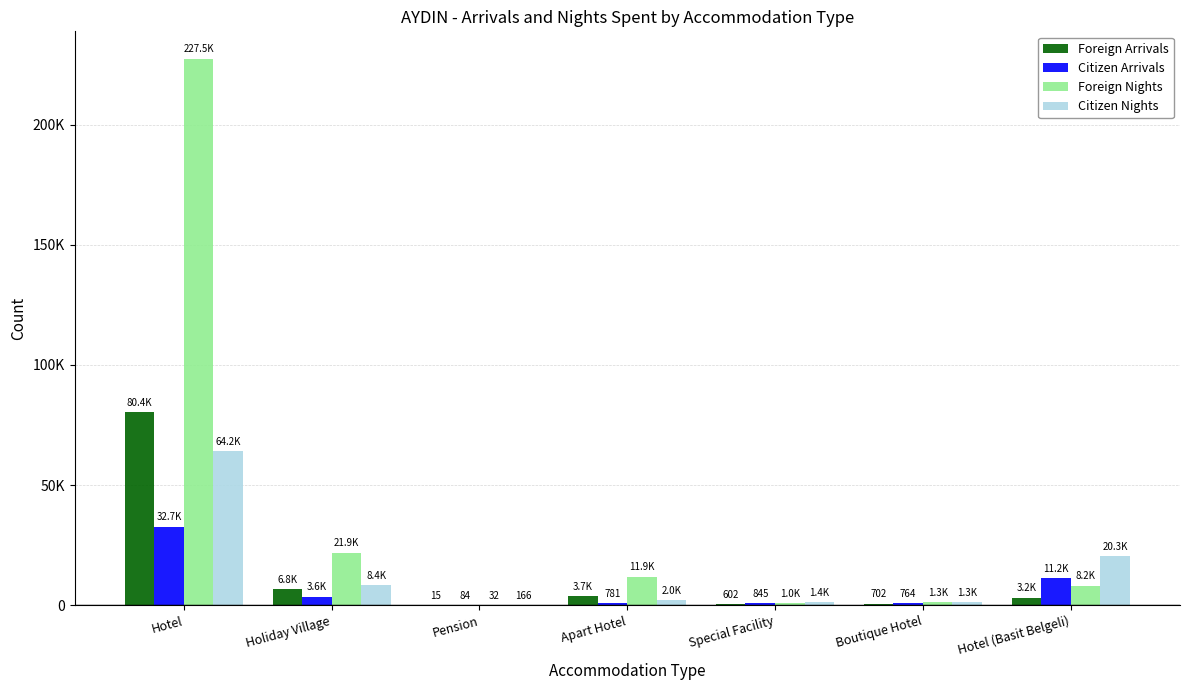

List the labels in order of Citizen Nights value, smallest first.

Pension, Boutique Hotel, Special Facility, Apart Hotel, Holiday Village, Hotel (Basit Belgeli), Hotel